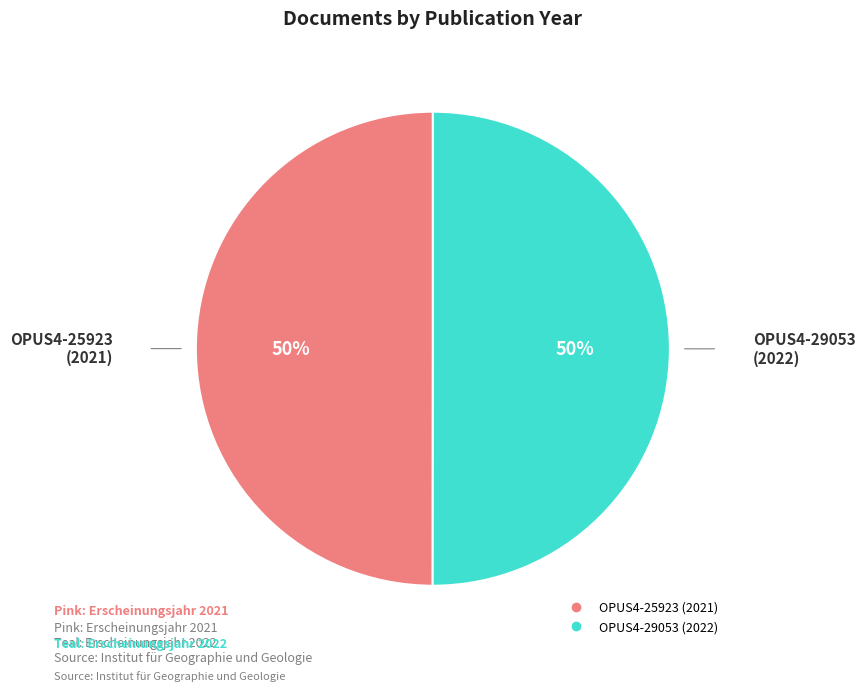

To the nearest percent, what is the average slice percentage?

50%